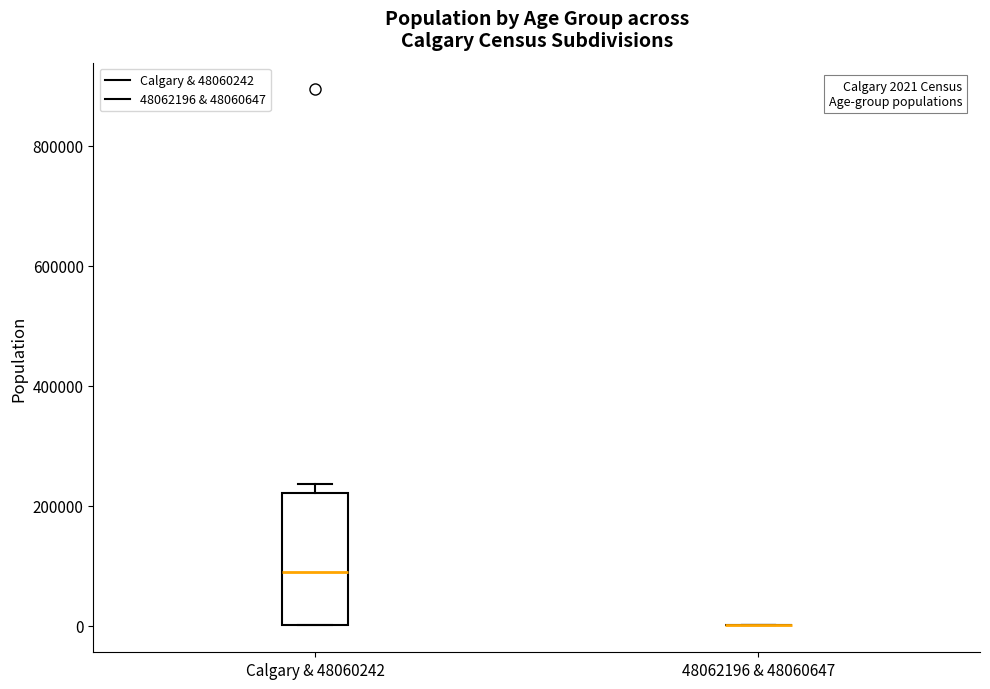

Which box is the tallest, from its lower edge to its upper edge?

Calgary & 48060242